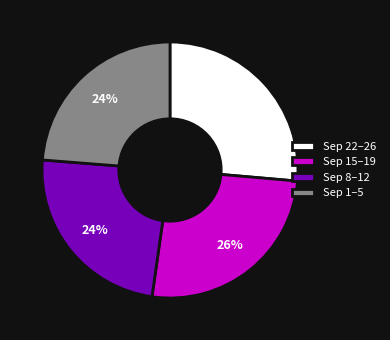

To the nearest percent, what percentage of the pie is Sep 8–12?

24%